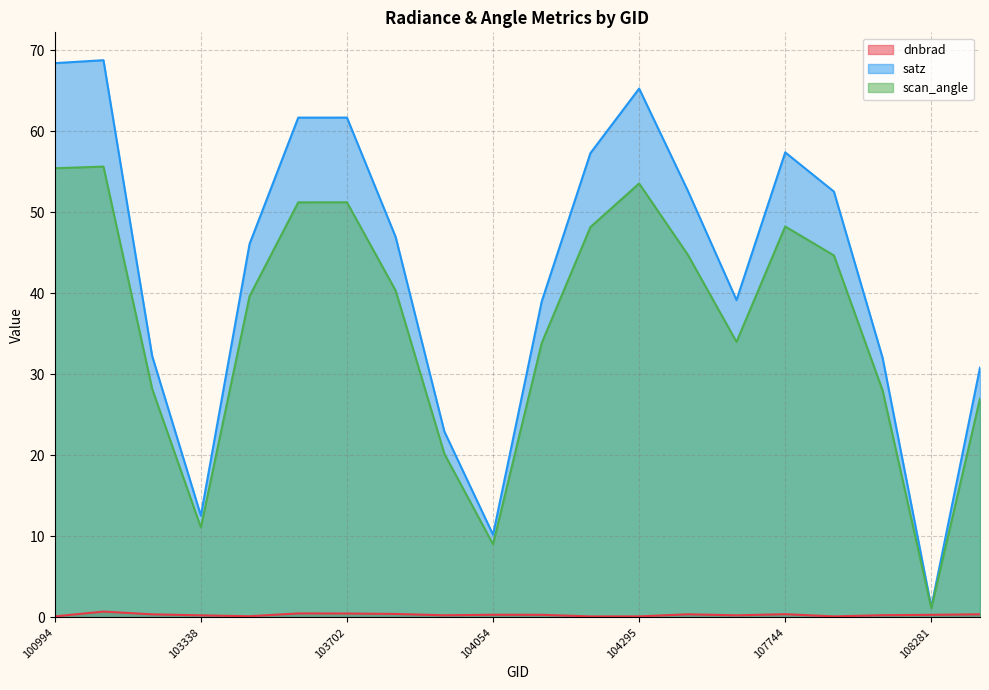

What are all the series names shown in the legend?

dnbrad, satz, scan_angle